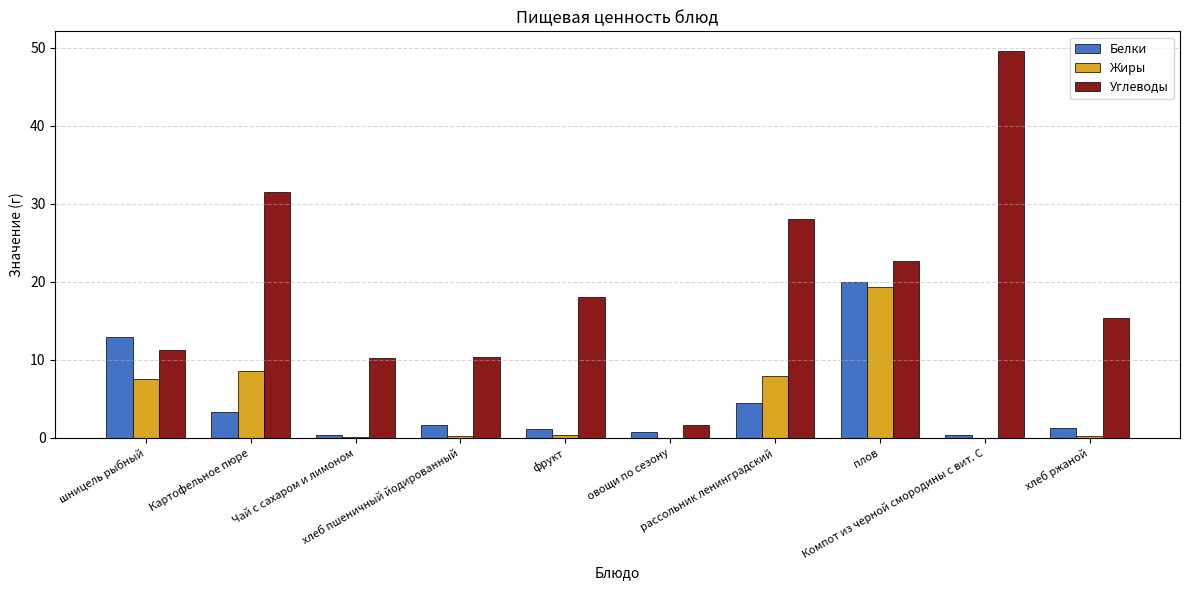

Which series has the largest total across all categories?

Углеводы